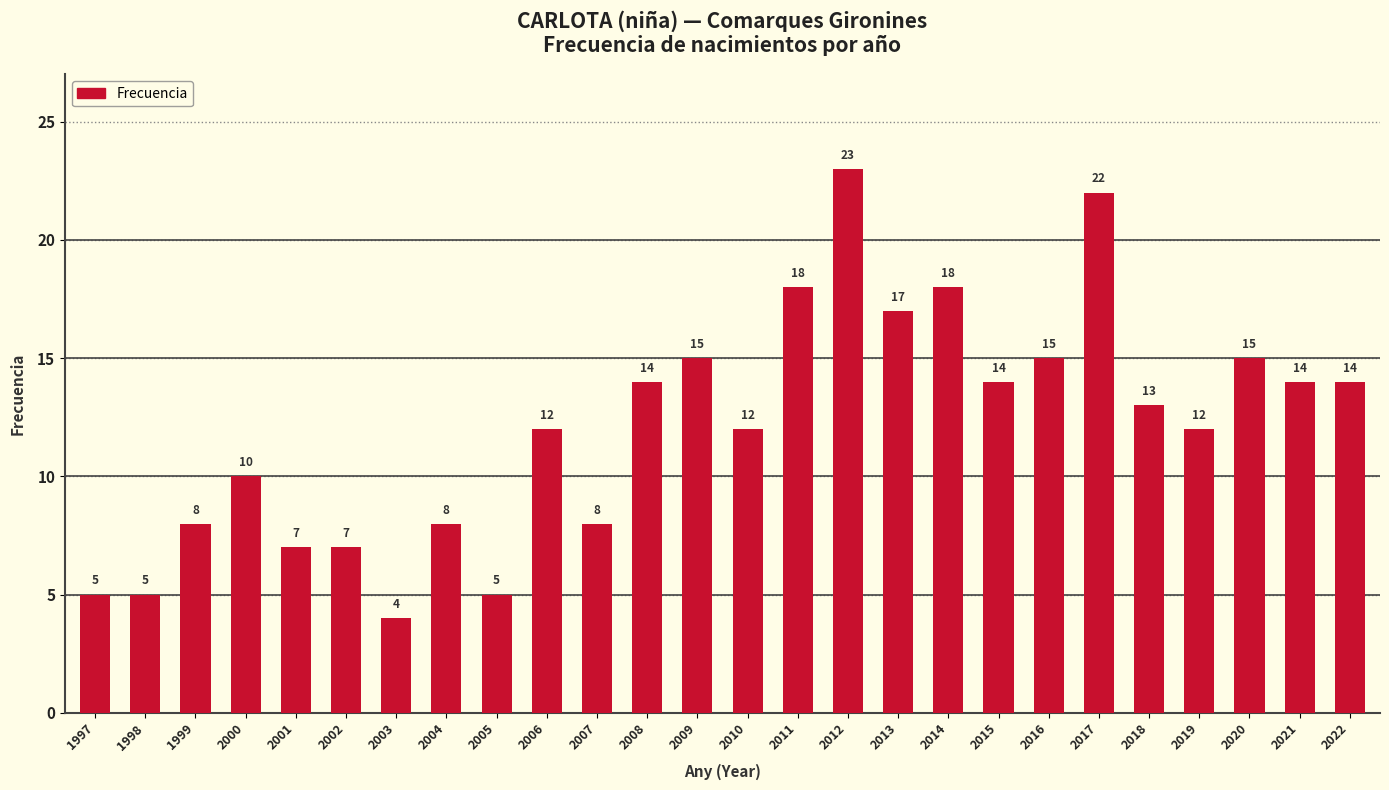

Reading left to right, list all the values displayed in this chart.

5	5	8	10	7	7	4	8	5	12	8	14	15	12	18	23	17	18	14	15	22	13	12	15	14	14